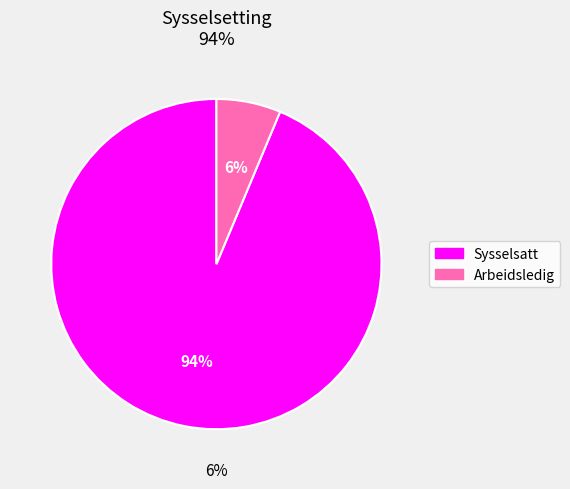

What is the majority slice?

Sysselsatt